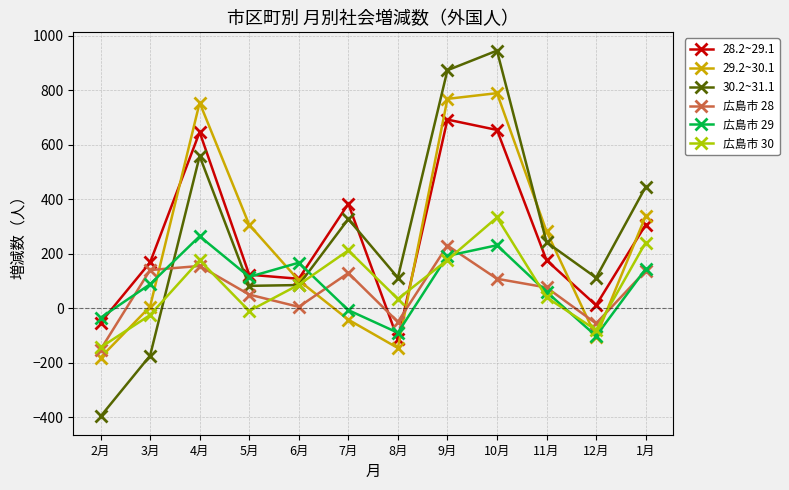

Is the value of 広島市 29 at 8月 greater than the value of 広島市 30 at 1月?

No